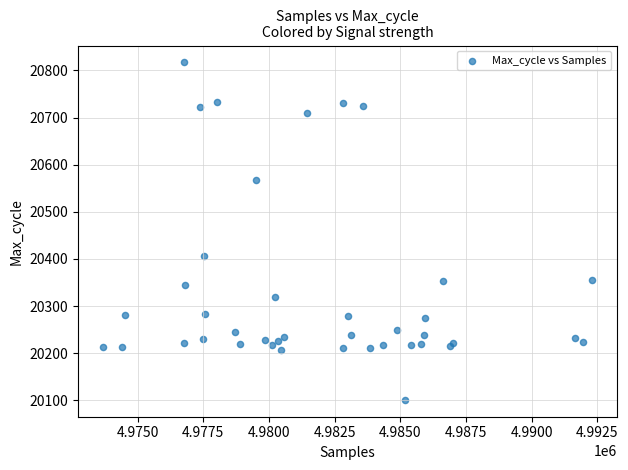

What Y value in the scatter plot is closest to 20459?

20407